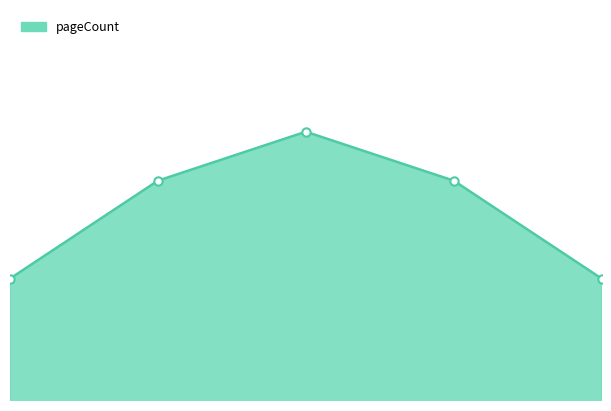

How many lines are shown in the chart?

1